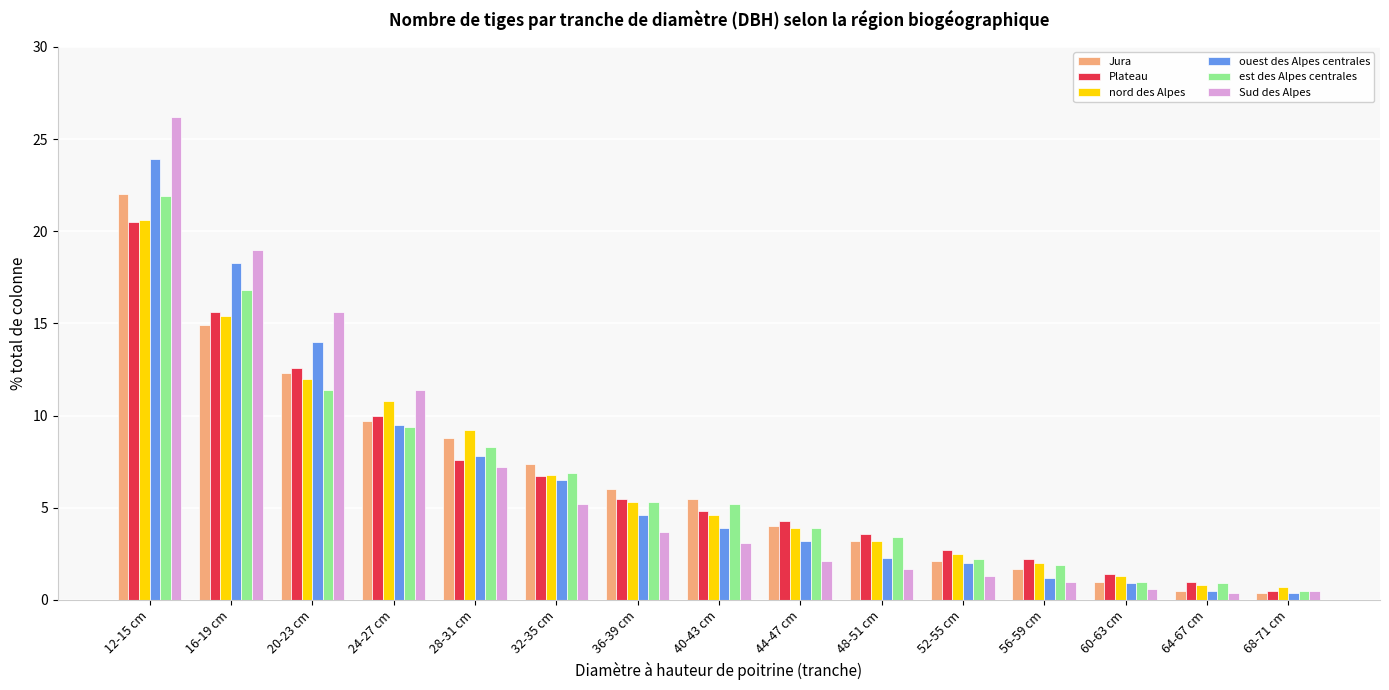

What is the difference between the maximum and second lowest values in the Jura series?

21.5